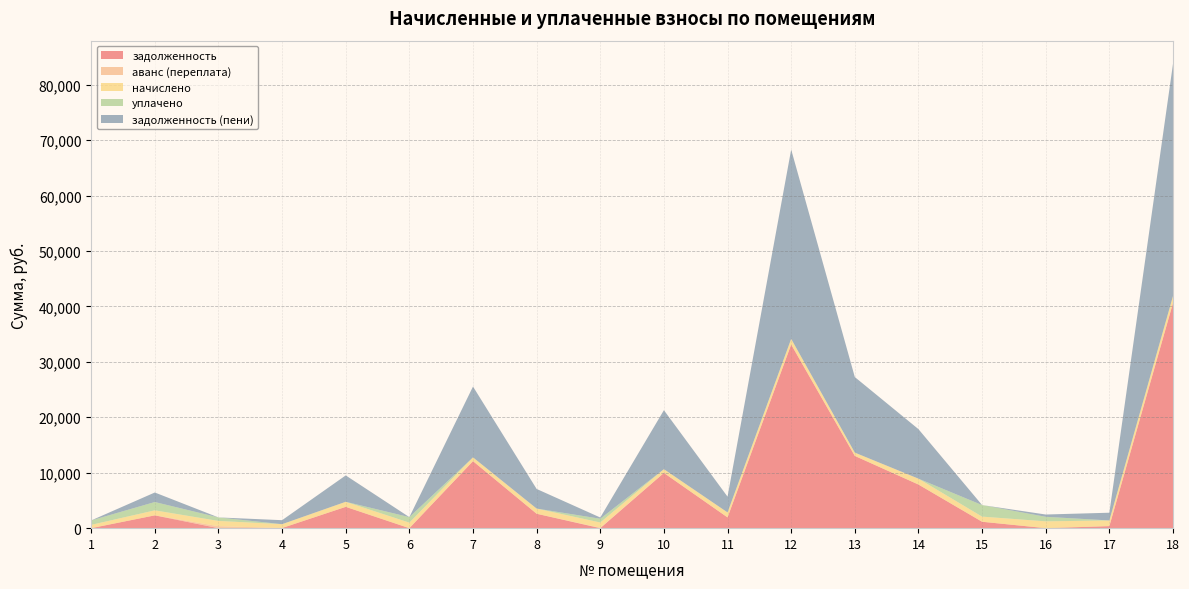

Reading left to right, transcribe all the data shown in this chart.

задолженность: 0.0	2310.6	0.0	29.3	3844.6	0.0	12088.0	2599.7	0.0	9964.8	1942.5	33125.8	13031.8	7871.3	1155.7	0.1	369.5	40619.9
аванс (переплата): 0.2	0.0	359.8	0.0	0.0	0.0	0.0	0.0	63.1	0.0	0.0	0.0	0.0	0.0	0.0	0.0	0.0	0.0
начислено: 597.6	906.4	946.2	691.2	914.3	996.0	685.3	936.2	962.1	677.3	900.4	1023.9	597.6	1059.8	928.3	1231.0	1023.9	1255.0
уплачено: 797.0	1500.0	632.0	0.0	0.0	996.0	0.0	0.0	677.0	0.0	0.0	0.0	0.0	0.0	2084.0	820.0	0.0	0.0
задолженность (пени): 0.0	1717.0	0.0	720.5	4759.0	0.0	12773.2	3536.0	222.1	10642.1	2842.9	34149.7	13629.4	8931.0	0.0	411.2	1393.4	41874.8